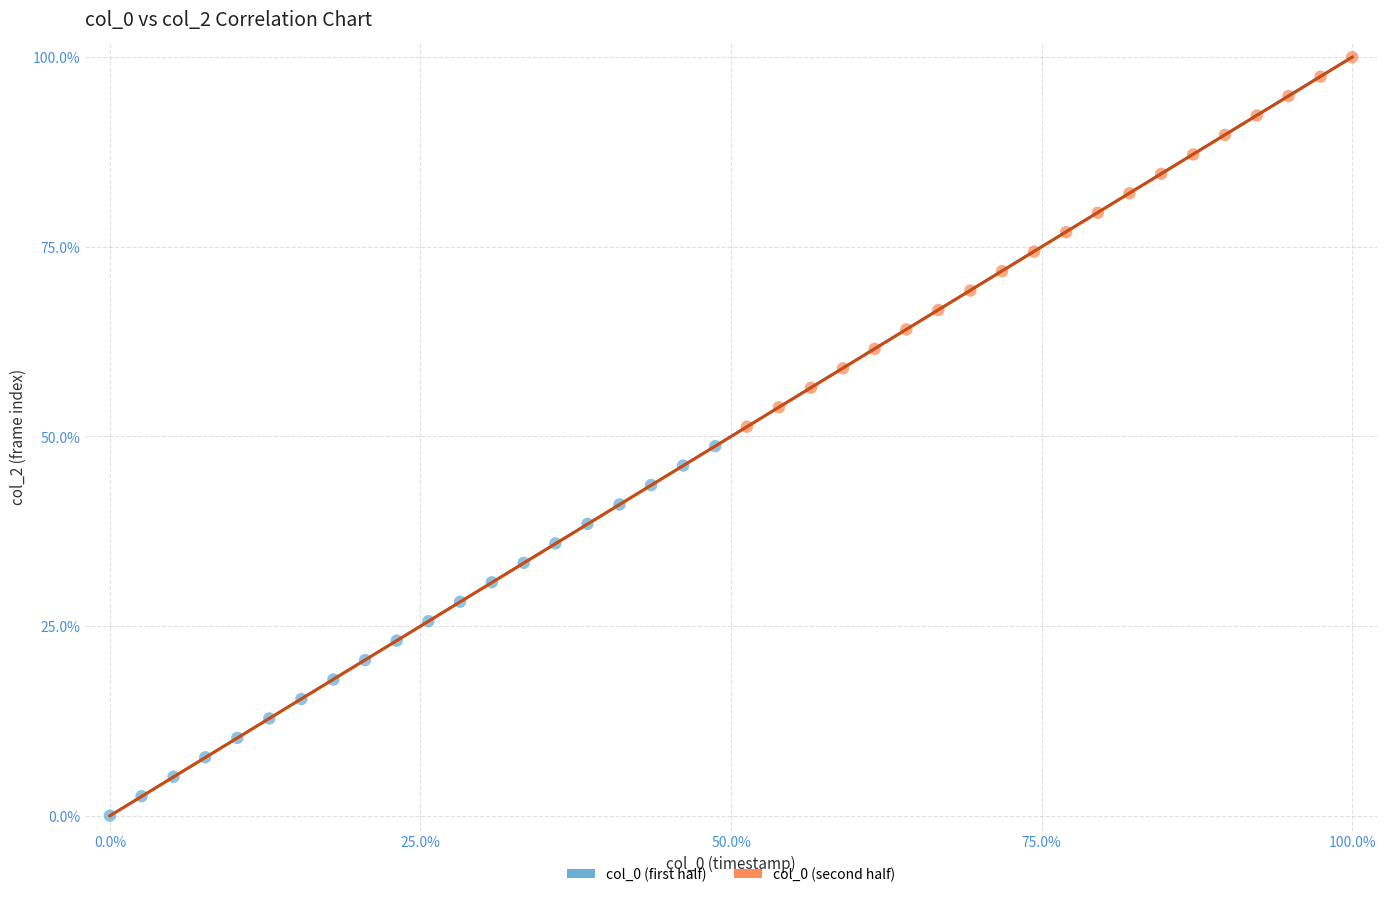

What are all the series names shown in the legend?

col_0 (first half), col_0 (second half)